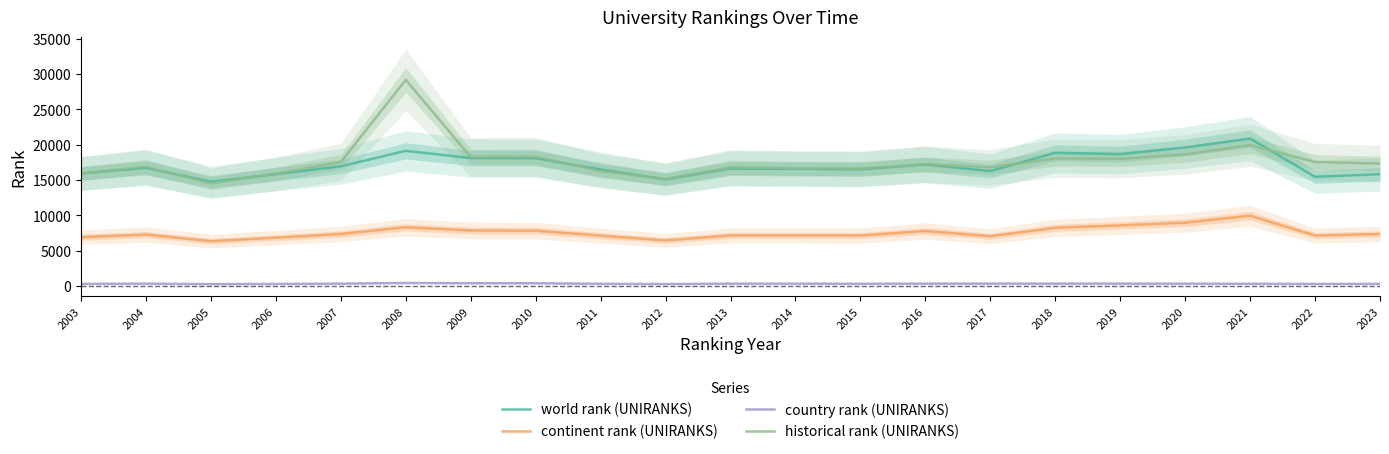

What is the sum of the historical rank (UNIRANKS) values at 2023 and 2019?

35335